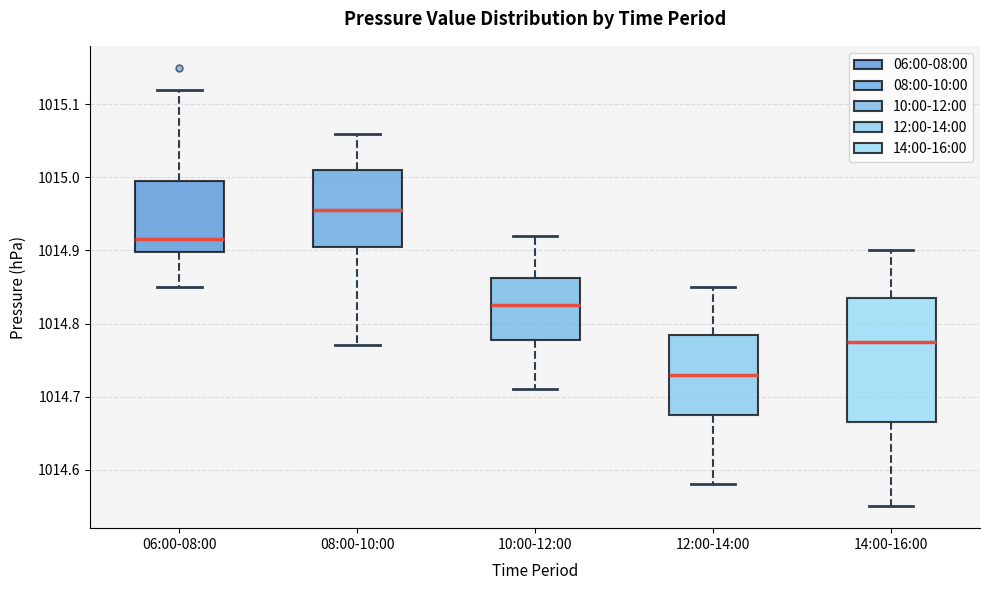

Comparing the boxes themselves (not the whiskers), which one is the tallest?

14:00-16:00